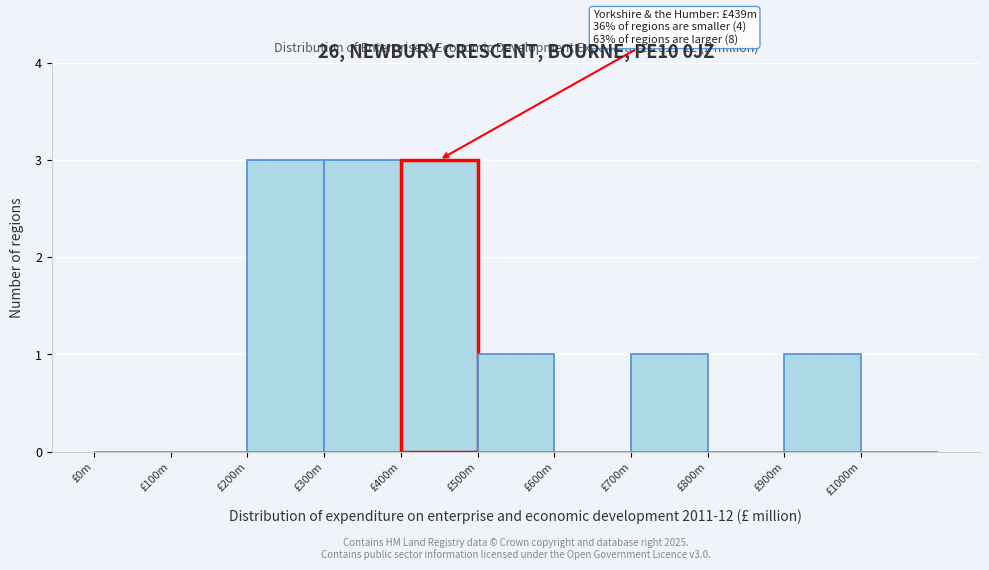

Reading left to right, transcribe all the data shown in this chart.

£0m=0	£100m=0	£200m=3	£300m=3	£400m=3	£500m=1	£600m=0	£700m=1	£800m=0	£900m=1	£1000m=0